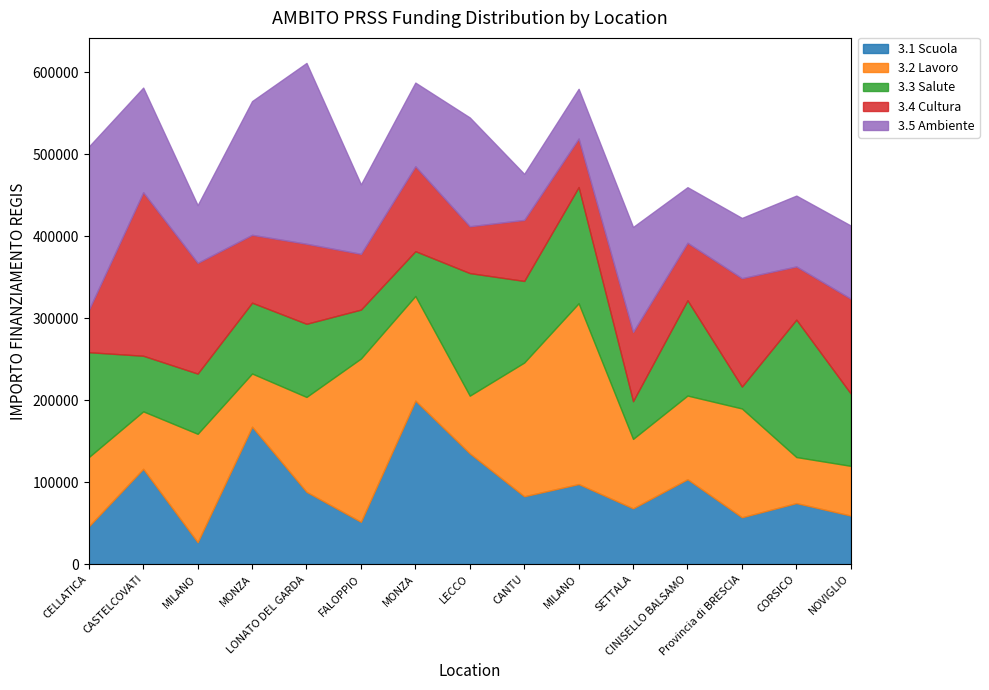

What are all the series names shown in the legend?

3.1 Scuola, 3.2 Lavoro, 3.3 Salute, 3.4 Cultura, 3.5 Ambiente